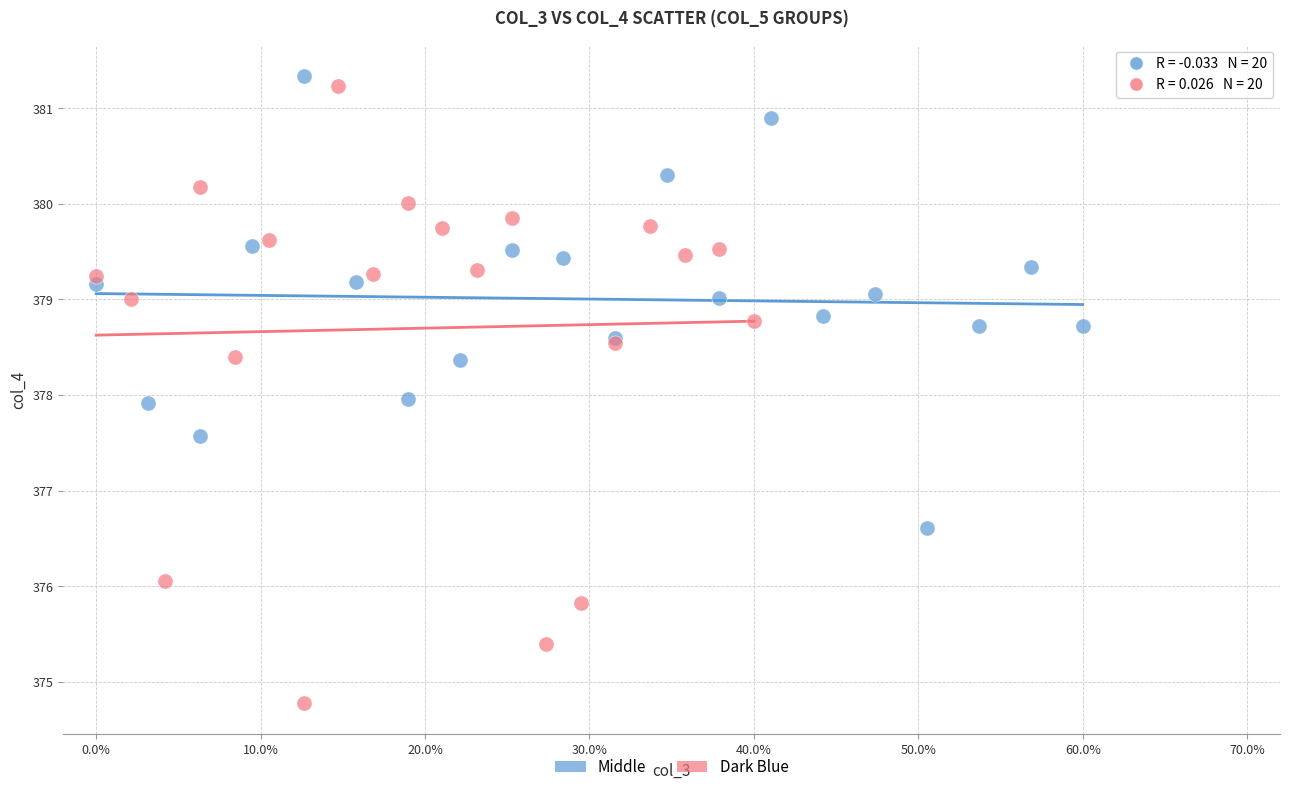

Which series reaches the minimum Y coordinate?

Dark Blue